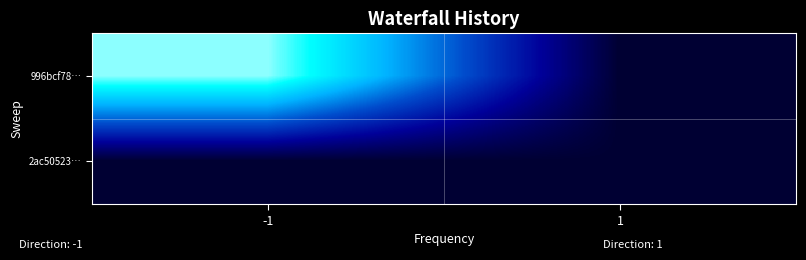

Reading right to left, list all the values displayed in this chart.

996bcf78…: 1=0	-1=91
2ac50523…: 1=0	-1=0